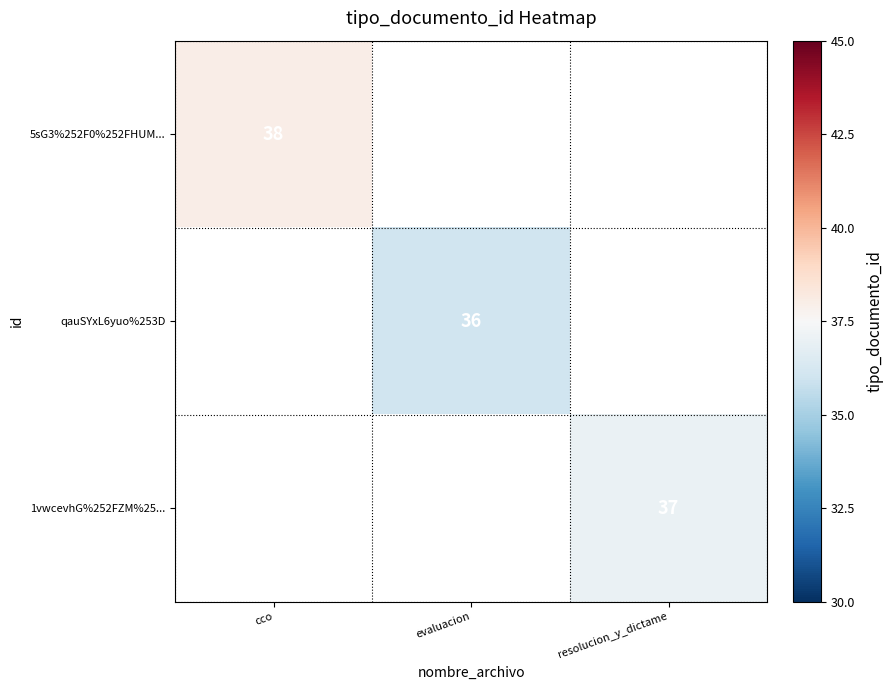

The value of qauSYxL6yuo%253D at evaluacion is 36. True or false?

True